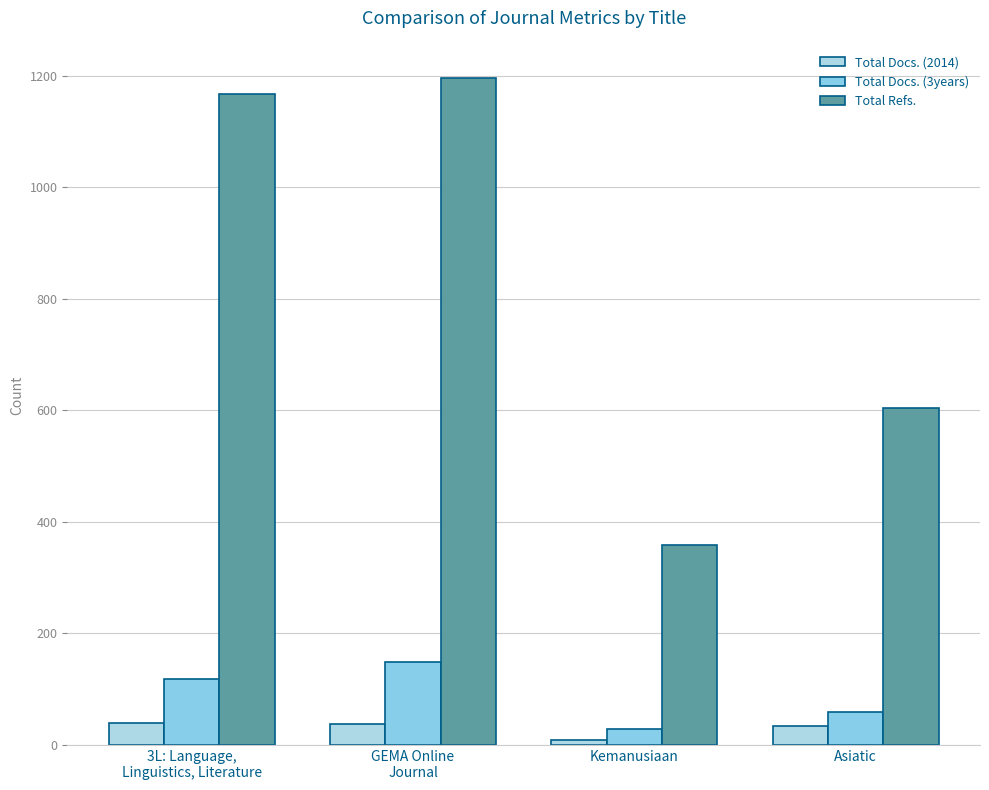

Count the number of categories in the chart.

4